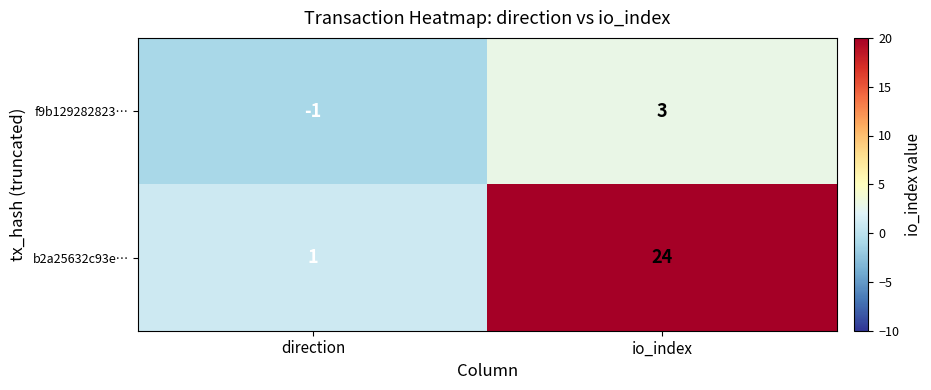

What is the approximate value of b2a25632c93e… at io_index, to the nearest 5?

25